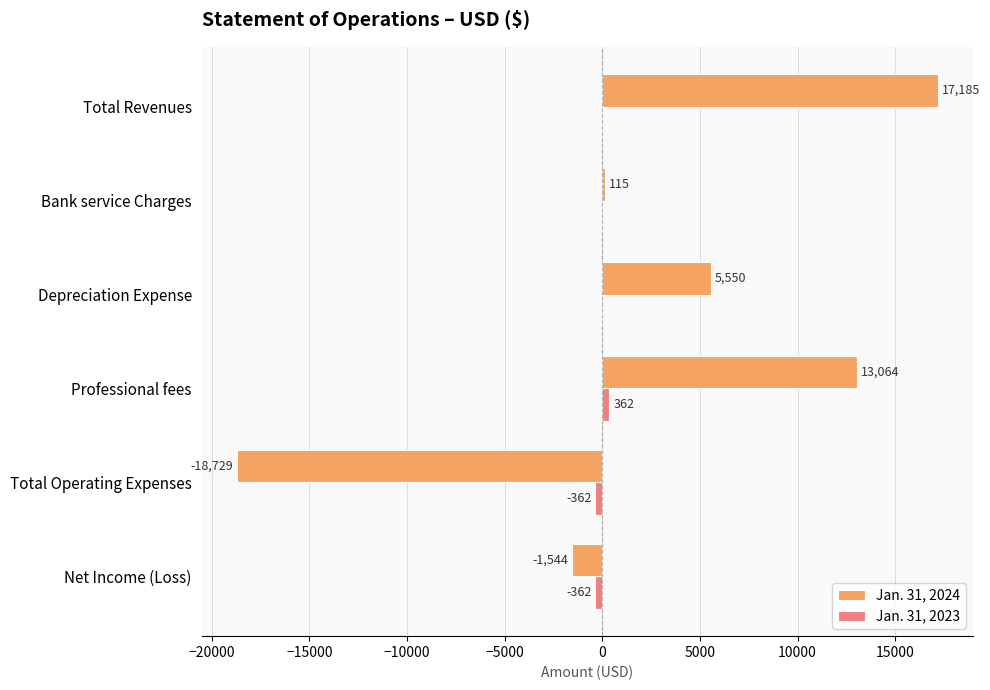

At which category is the sum across all series the highest?

Total Revenues